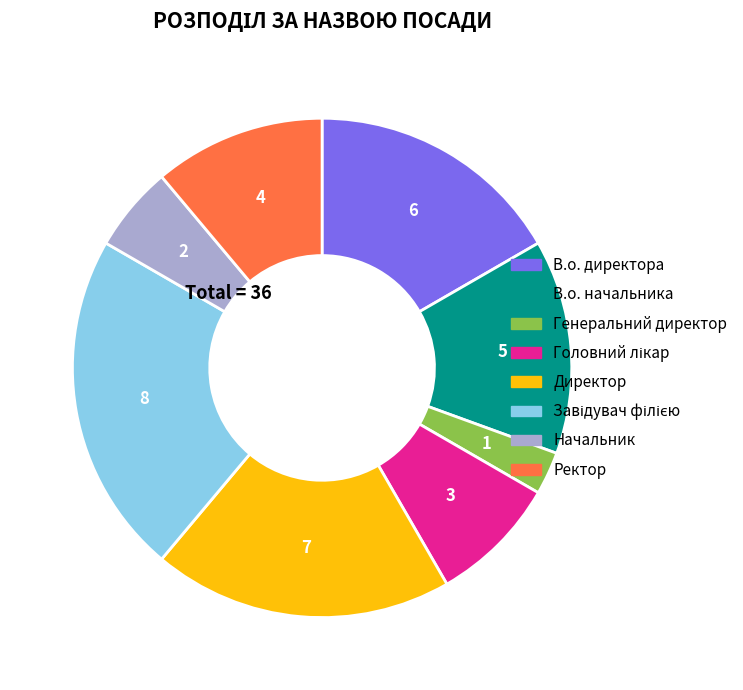

Is it true that Директор is 26% of the pie?

False